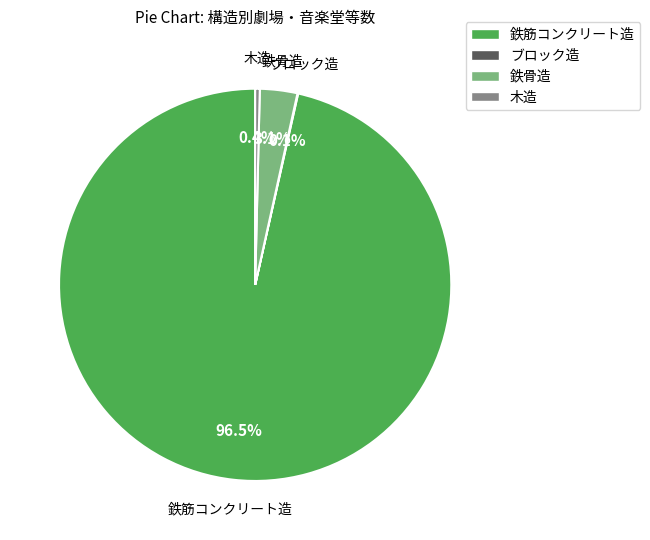

To the nearest percent, what is the combined percentage of 鉄筋コンクリート造 and 木造?

97%